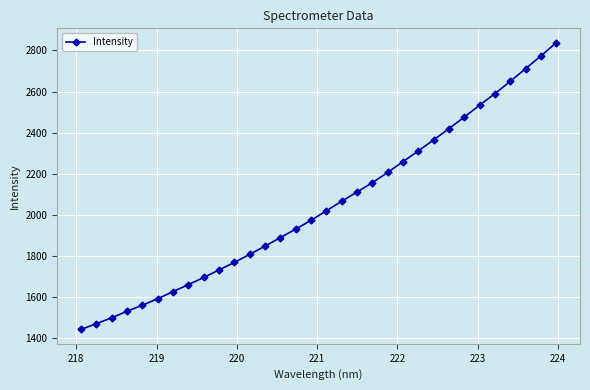

Does the chart display data point markers on the line(s)?

Yes